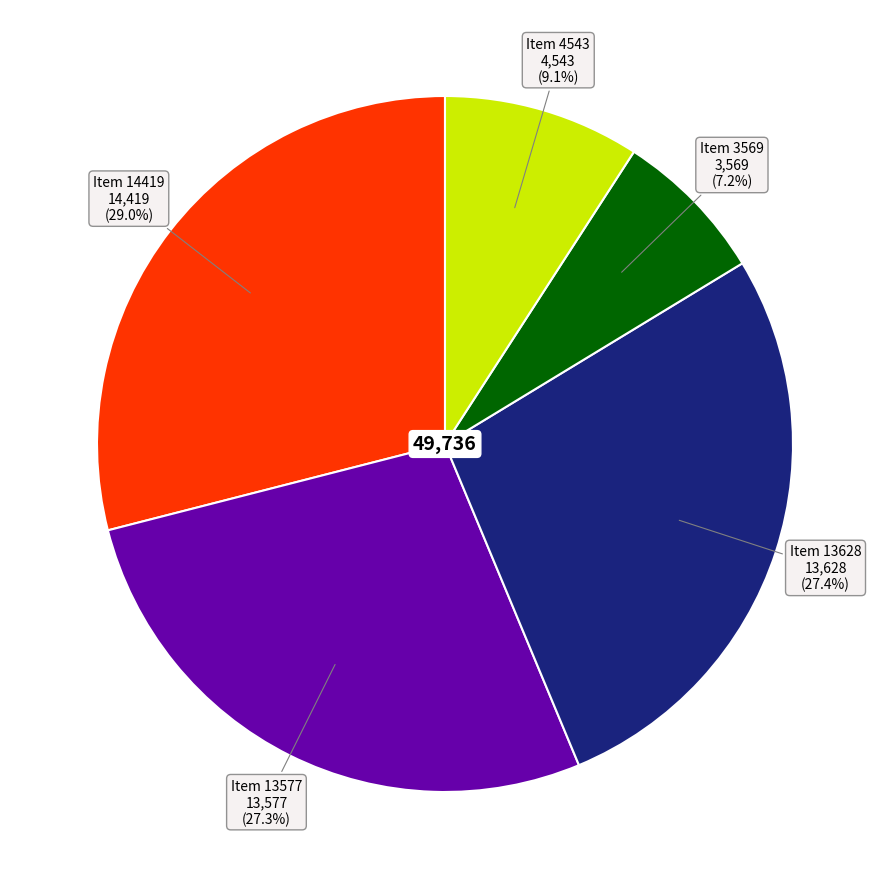

What portion of the pie excludes Item 3569?

92.8%